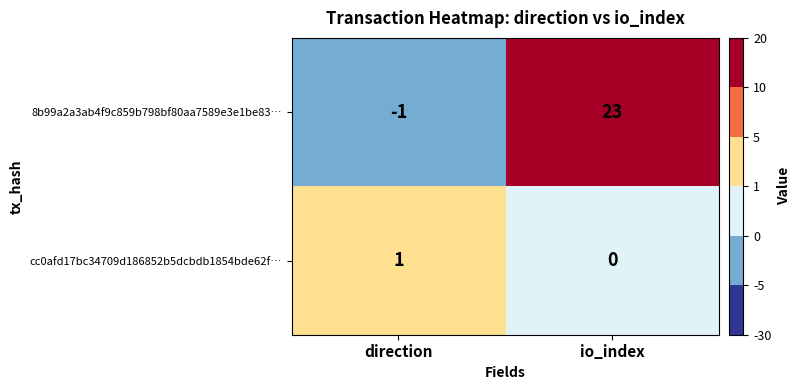

The 8b99a2a3ab4f9c859b798bf80aa7589e3e1be83… series shows -1 at direction. True or false?

True